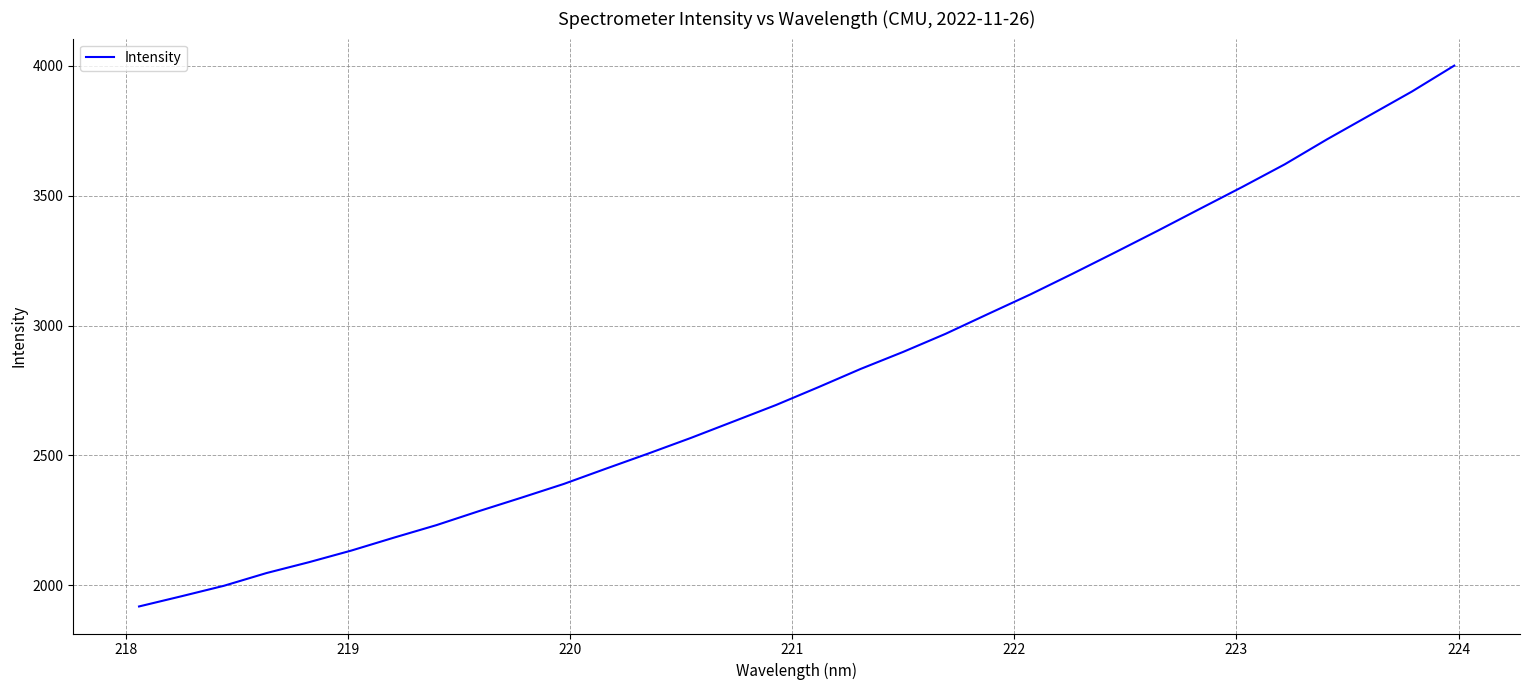

What is the difference between the maximum and minimum values?

2082.5